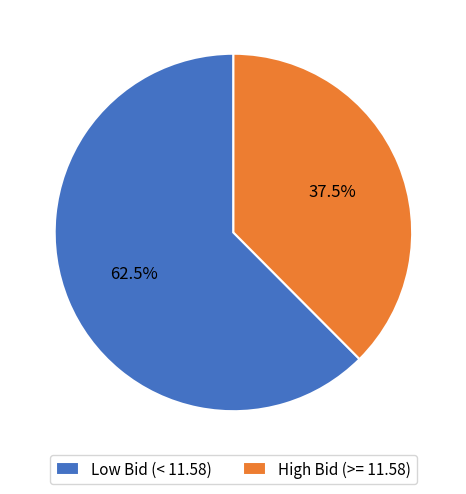

Is there any slice that represents more than half of the pie?

Yes